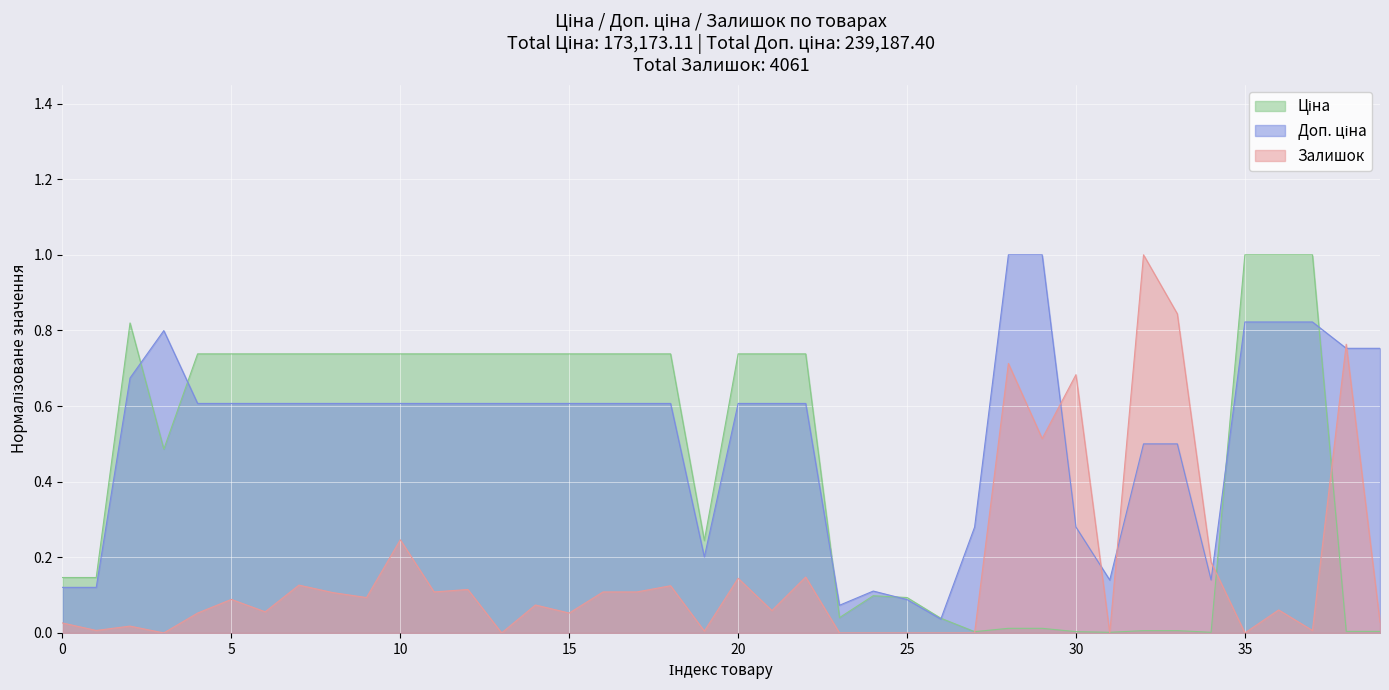

How many lines are shown in the chart?

3